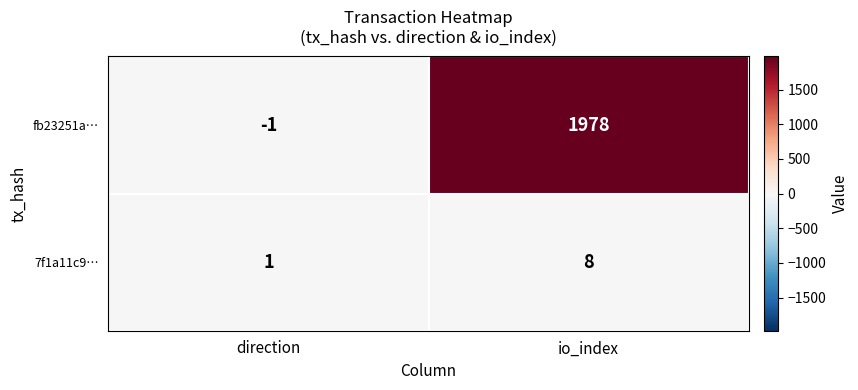

Which series has the largest total across all categories?

fb23251a…